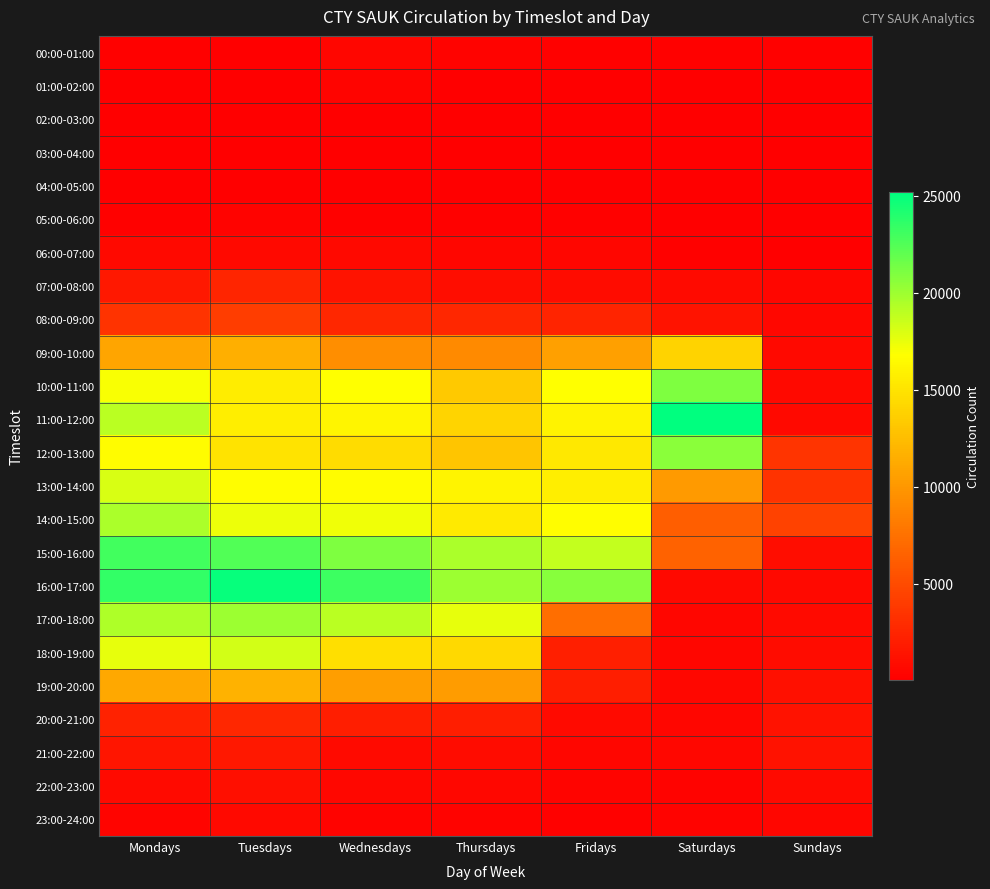

Which series has the largest total across all categories?

16:00-17:00